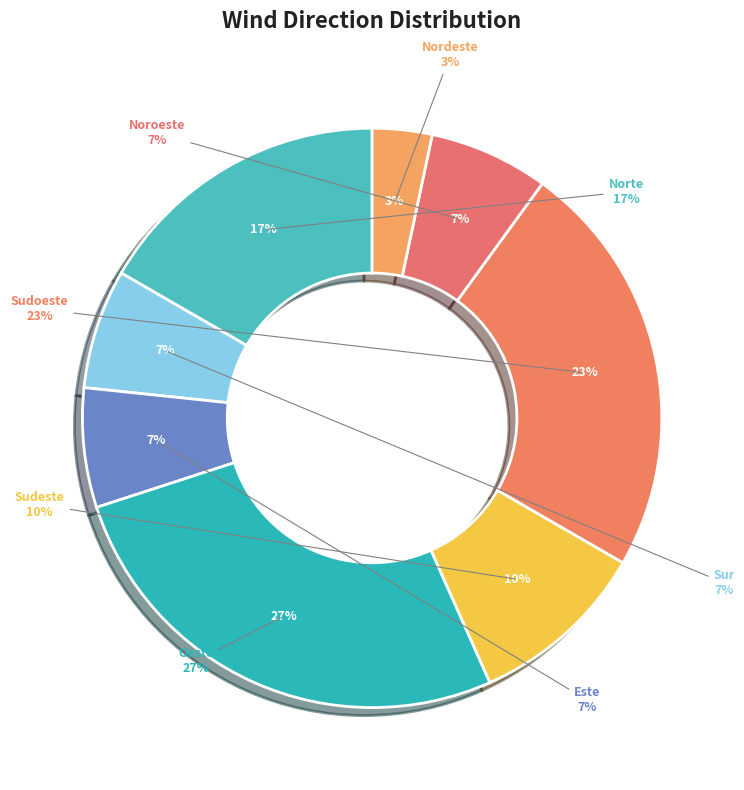

Is it true that Este is 7% of the pie?

True